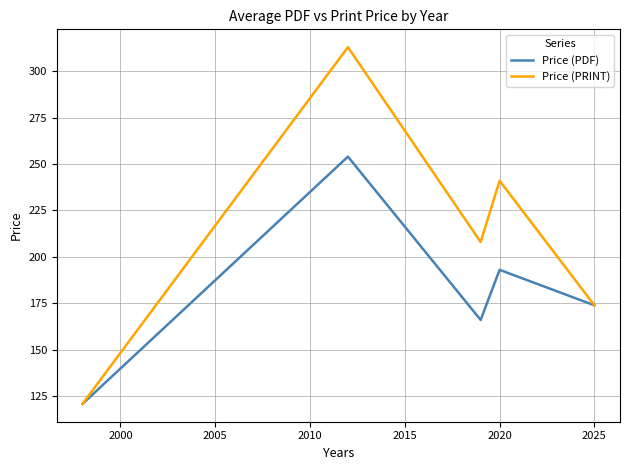

What is the difference between the second highest and second lowest values in the Price (PDF) series?

27.0